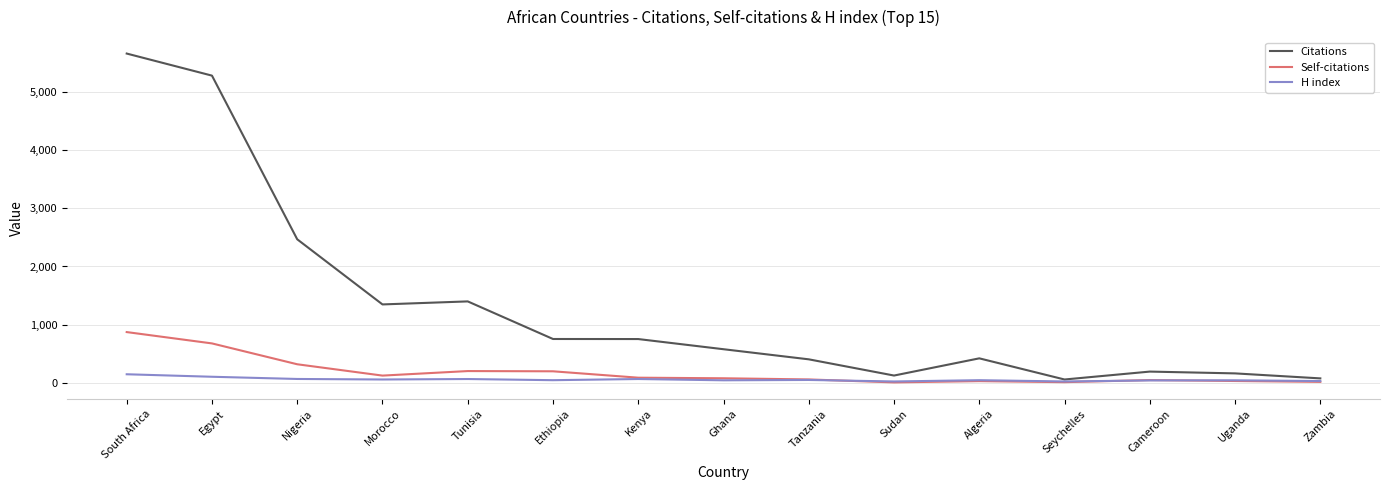

What is the average value of the H index series?

54